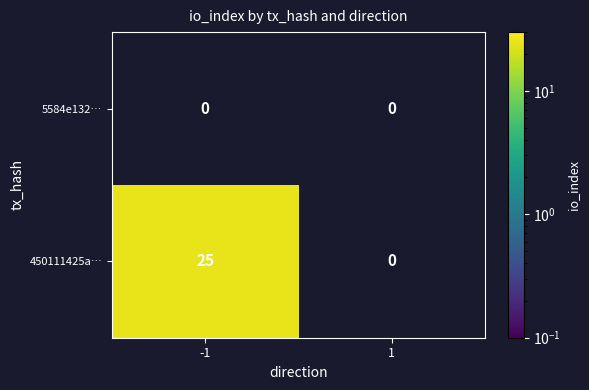

The value of 450111425a… at -1 is 39.7. True or false?

False